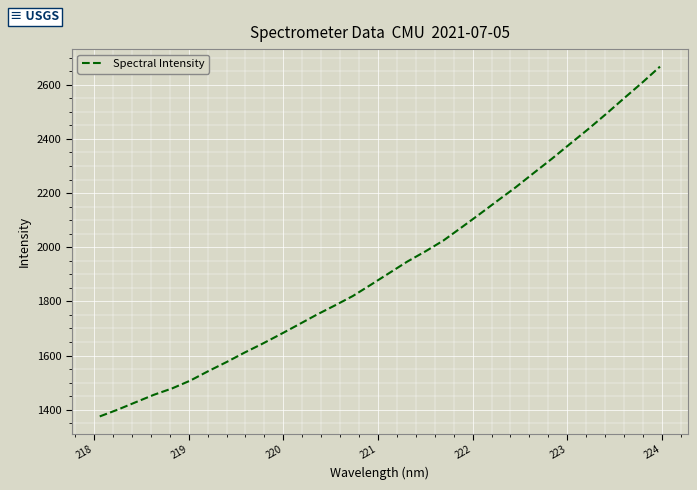

What is the greatest value displayed?

2667.3